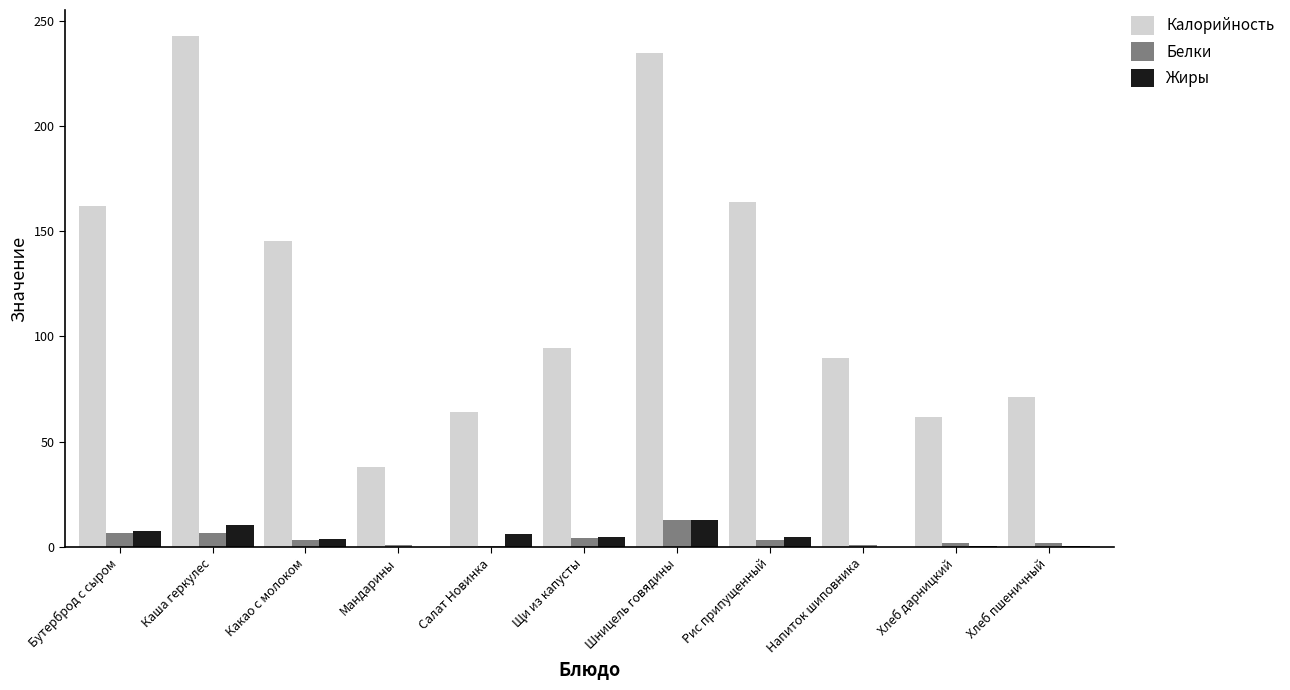

The Жиры series shows 3.7 at Какао с молоком. True or false?

True